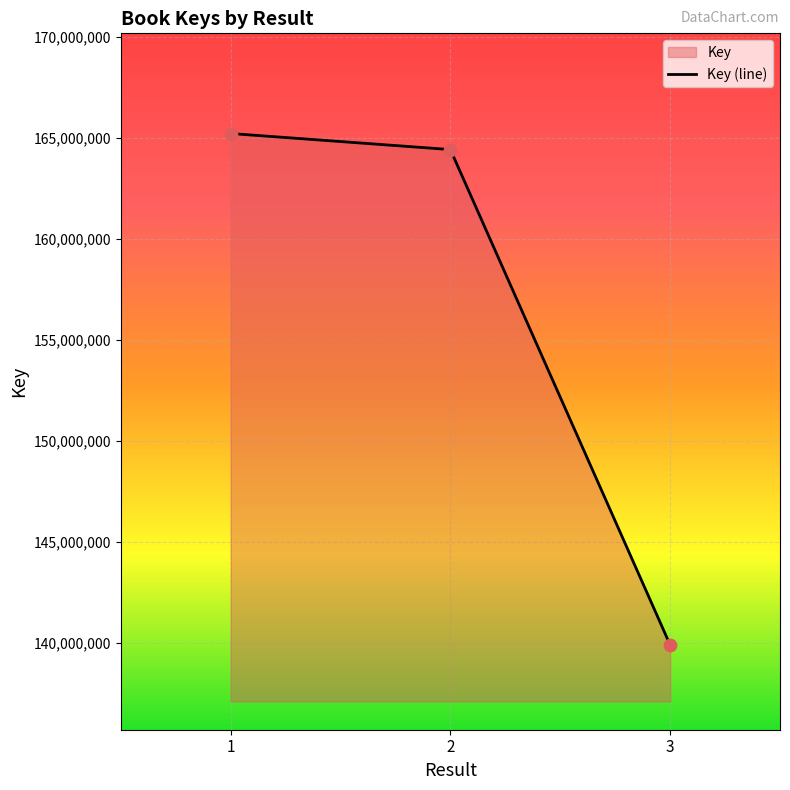

Which has a higher value, 1 or 3?

1